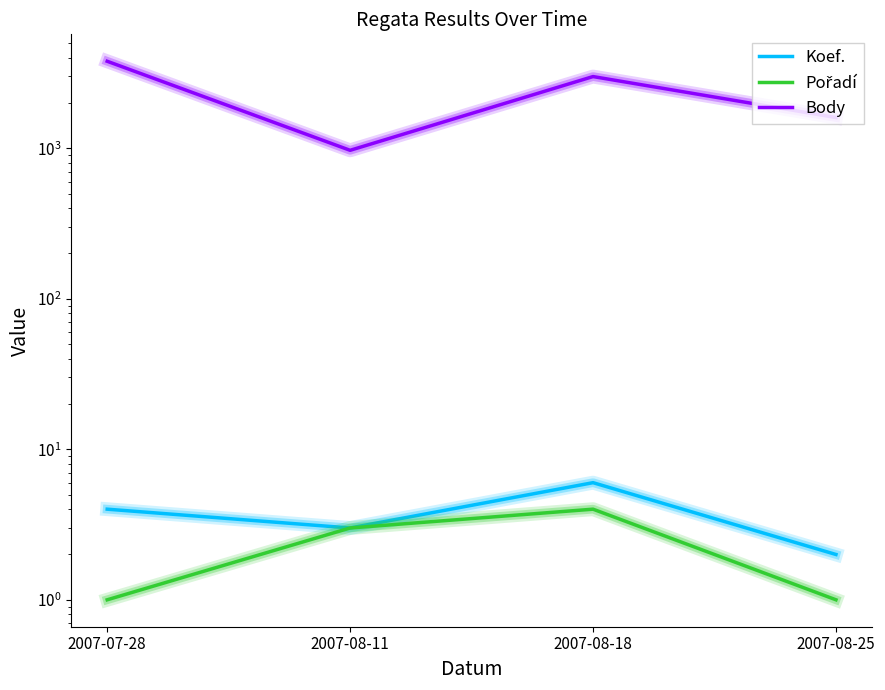

What is the sum of the Koef. values at 2007-07-28 and 2007-08-25?

6